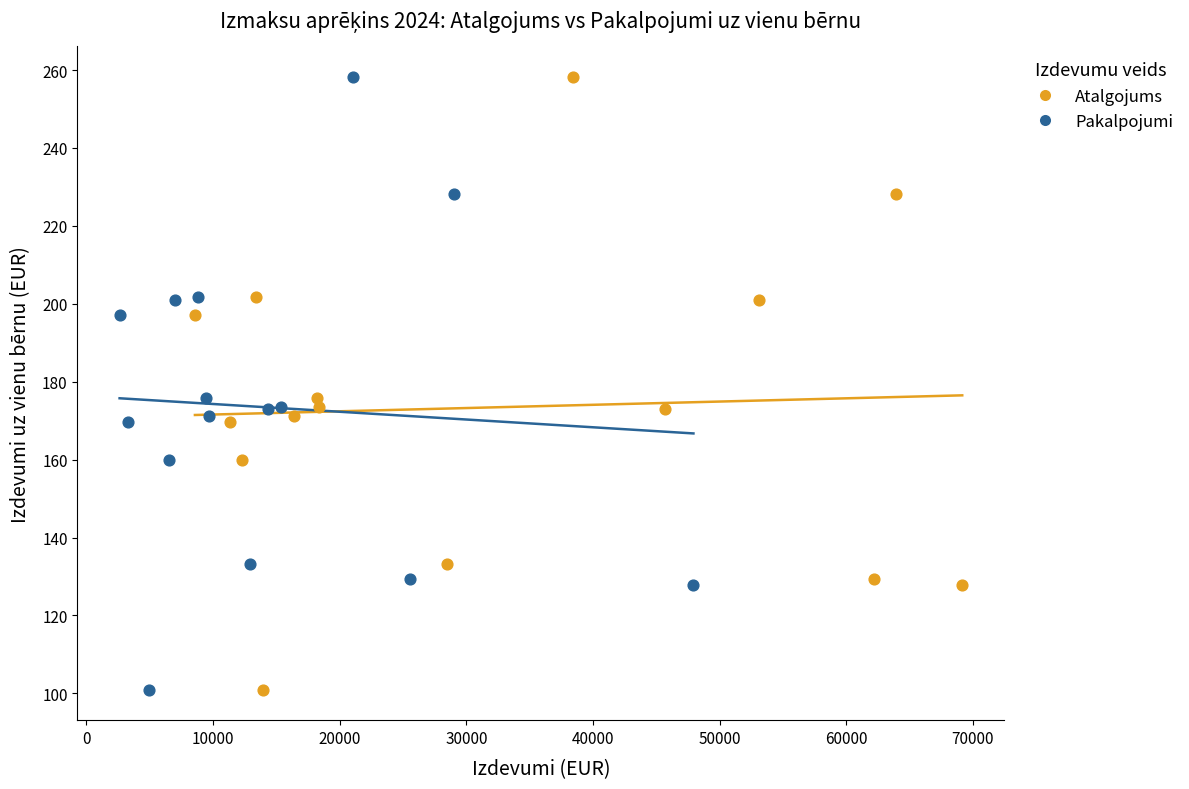

What are all the series names shown in the legend?

Atalgojums, Pakalpojumi